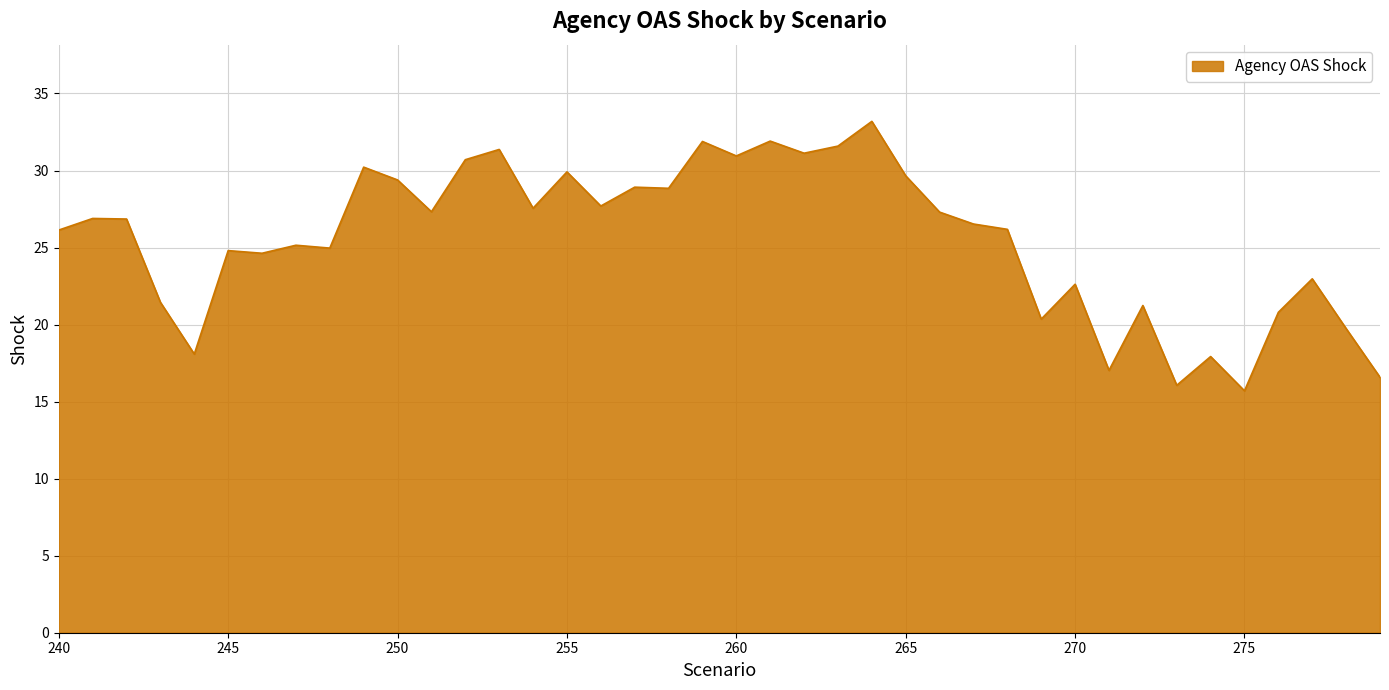

What is the smallest value displayed?

15.7